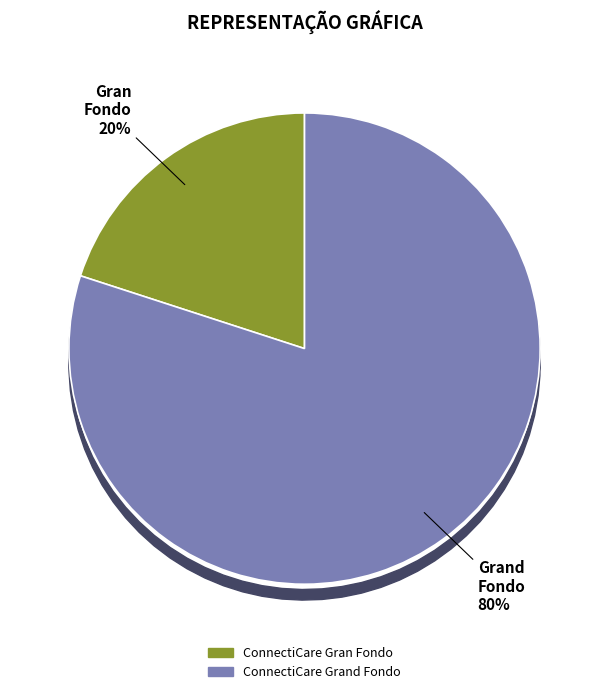

Count the number of slices in the pie.

2